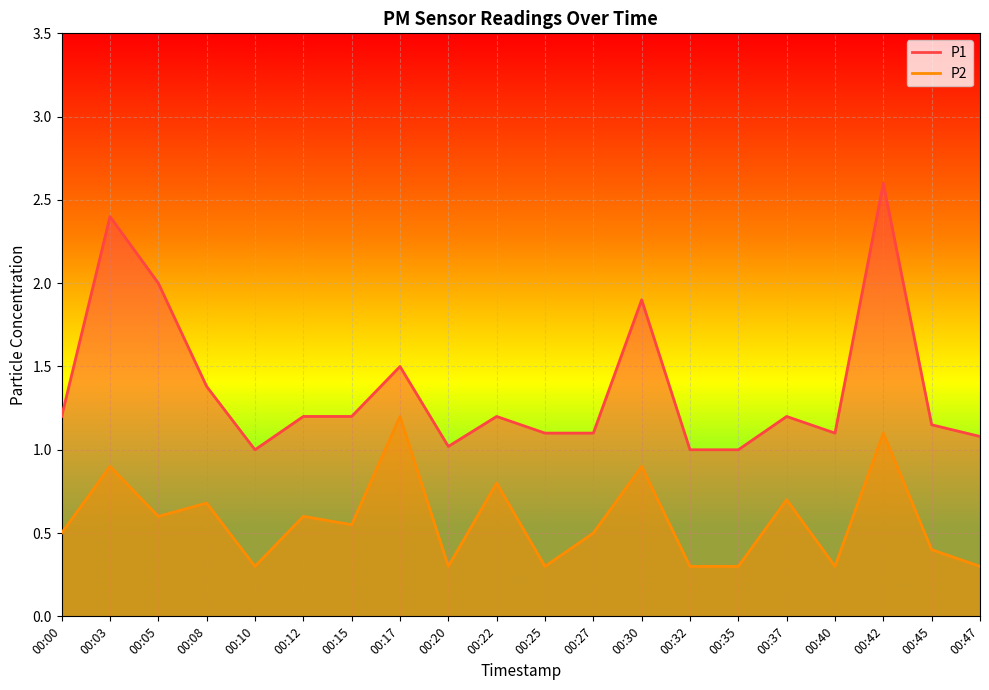

How many categories are shown in the chart?

20